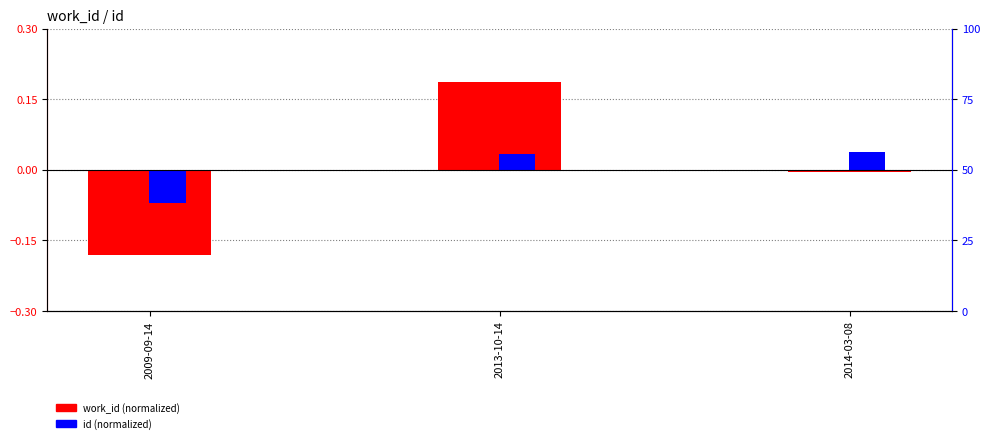

The id series shows -0.1 at 2009-09-14. True or false?

True